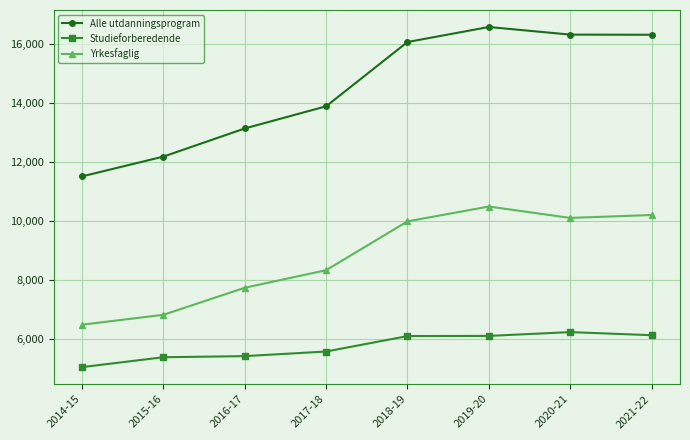

The Studieforberedende series shows 8244 at 2015-16. True or false?

False